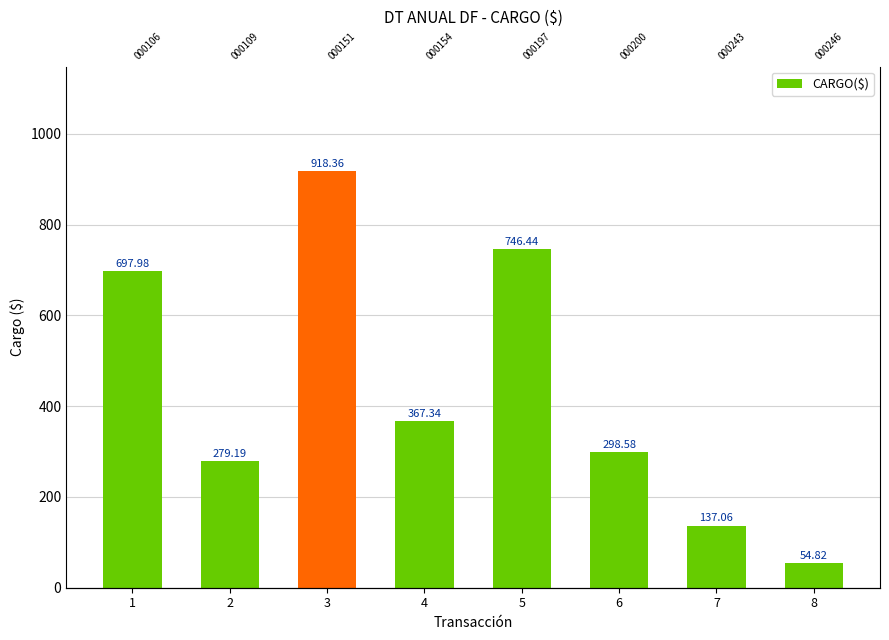

Rank the categories by value from highest to lowest.

3, 5, 1, 4, 6, 2, 7, 8